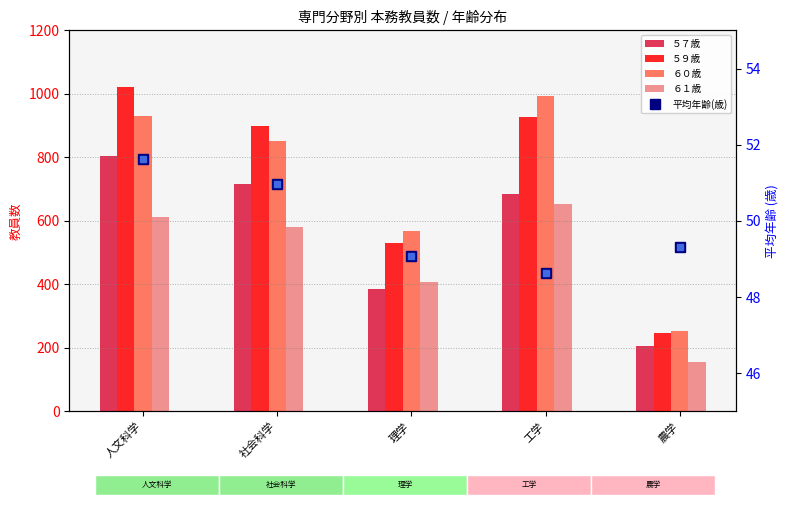

List the labels in order of 平均年齢(歳) value, smallest first.

工学, 理学, 農学, 社会科学, 人文科学